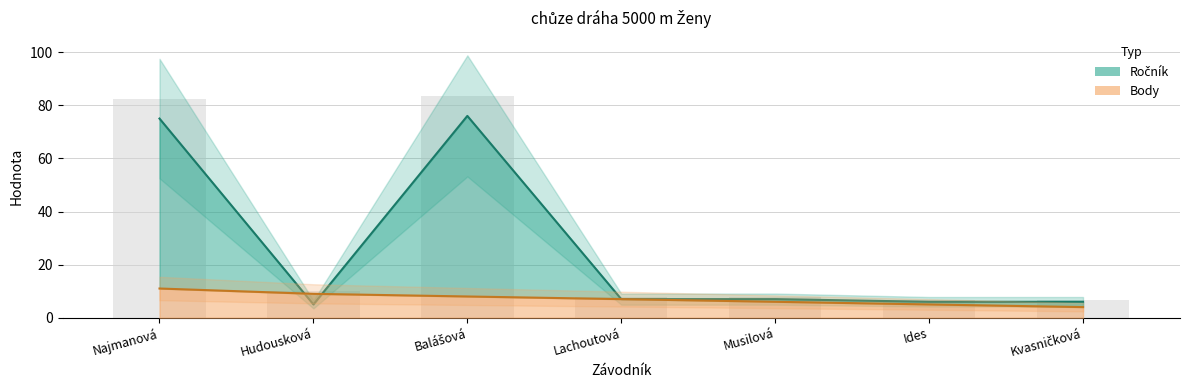

Read the Ročník value at Balášová.

76